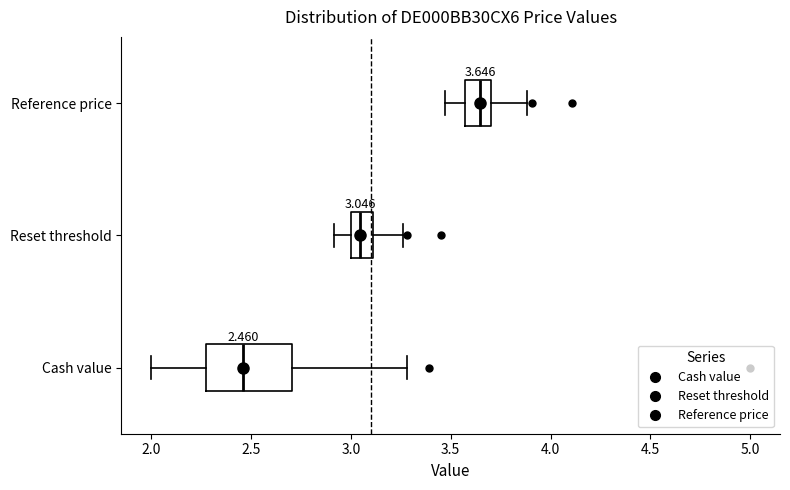

Which box is the widest, from its left edge to its right edge?

Cash value